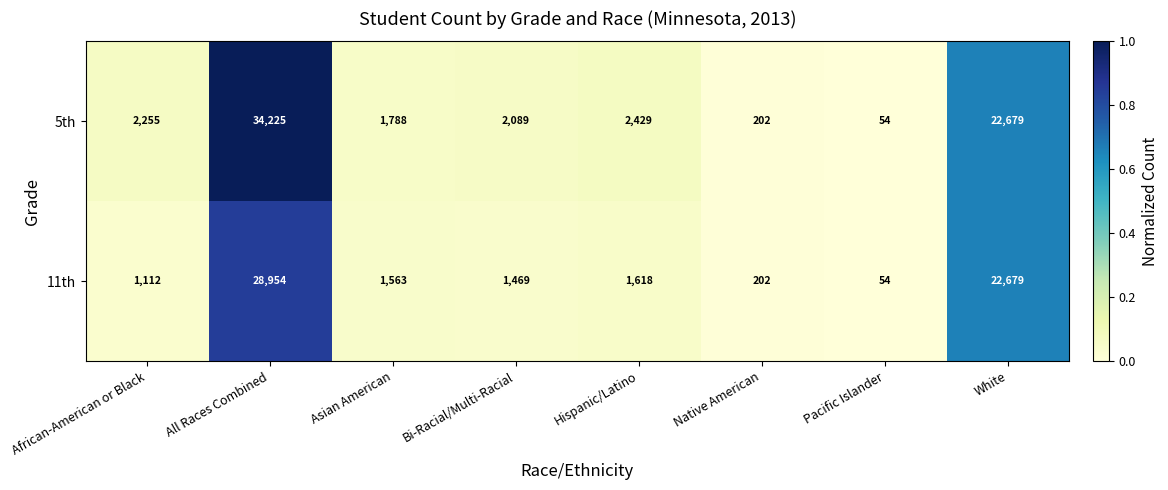

Which category has the lowest value in the 11th series?

Pacific Islander